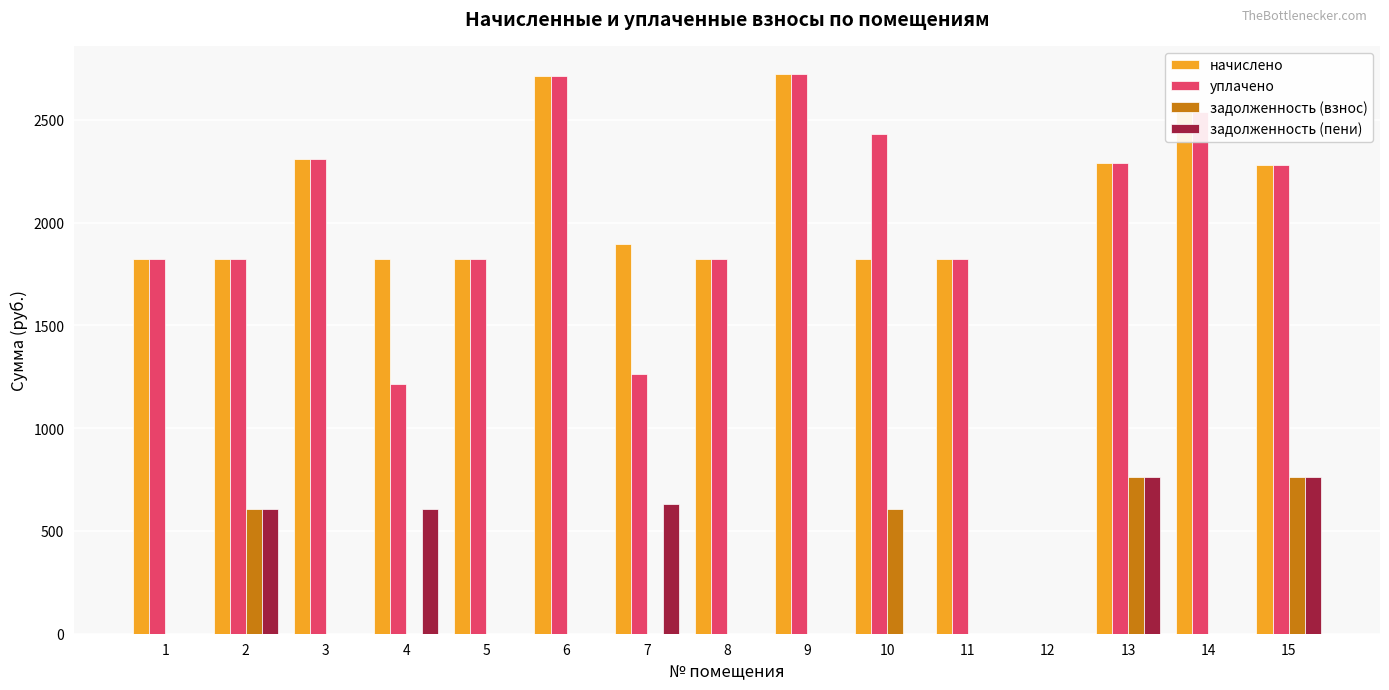

How many categories are shown in the chart?

15